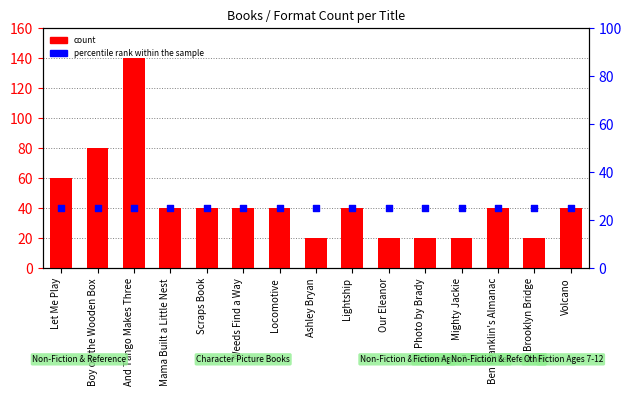

Which series has the largest total across all categories?

count